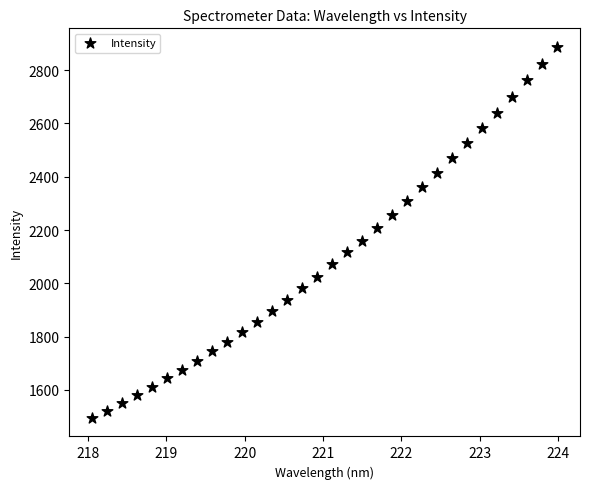

What is the range of X values (max minus min)?

5.9